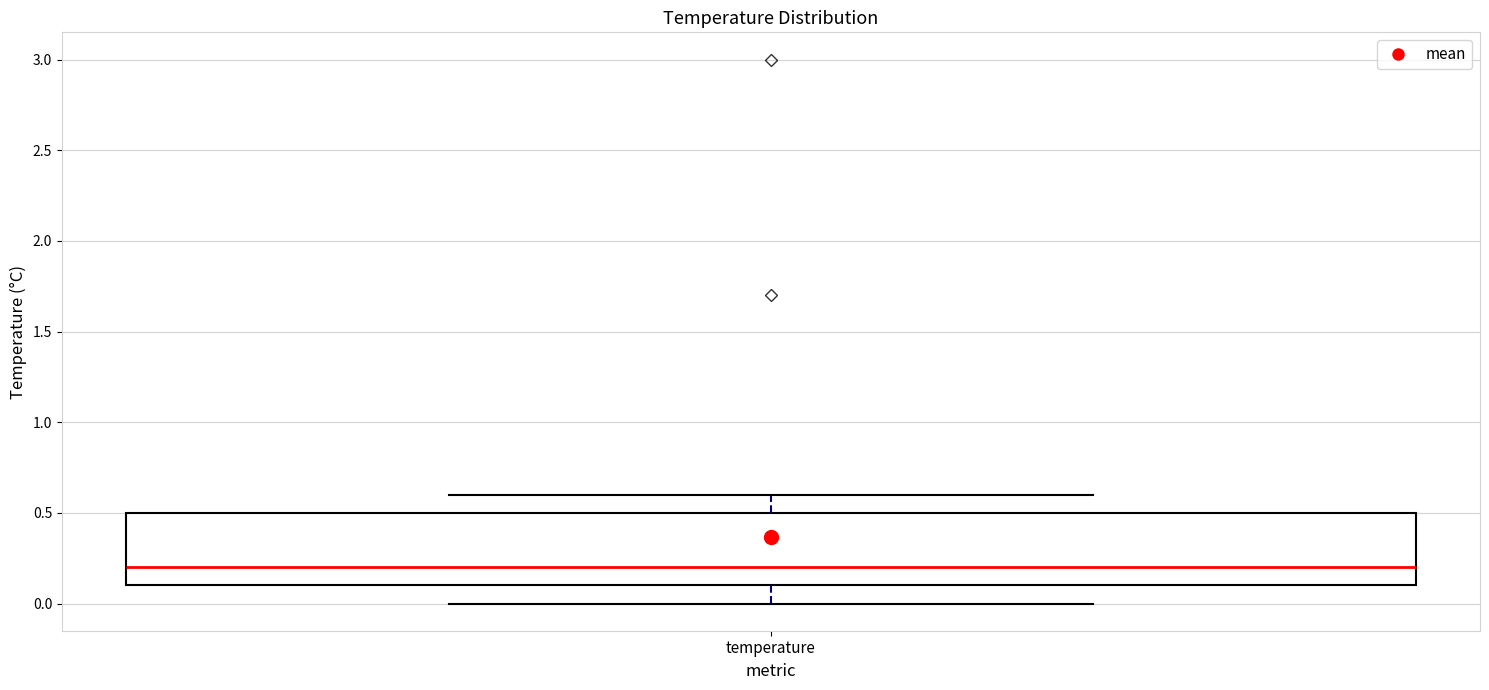

Read this box plot against the y-axis: the position of the median line, the range covered by the box, and the ends of both whiskers. The values are not printed on the chart, so give them approximately, as read against the axis.

median 0.2, box 0.1 to 0.5, whiskers 0.0 to 0.6